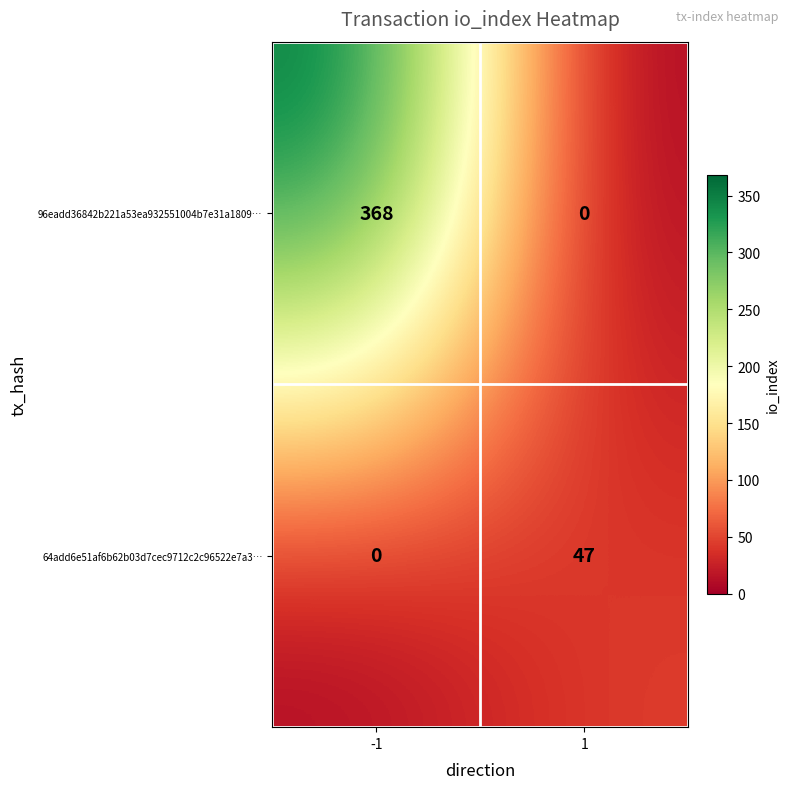

What is the maximum value shown in the chart?

368